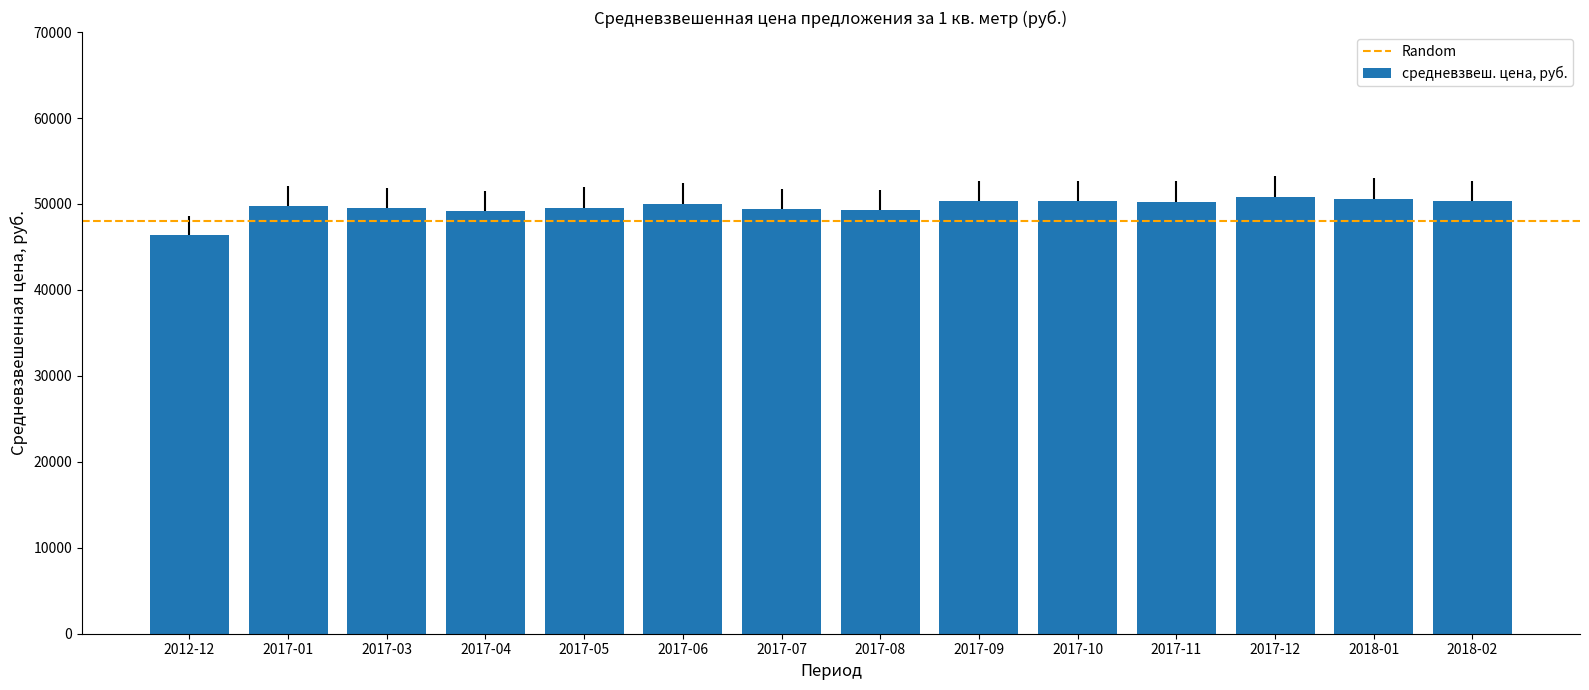

What is the difference between the maximum and minimum values?

4381